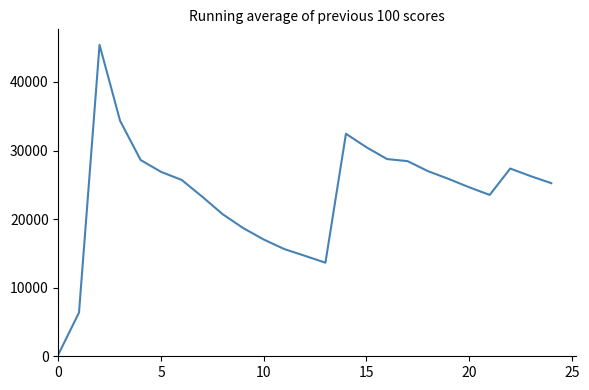

What is the difference between the maximum and minimum values?

45117.2